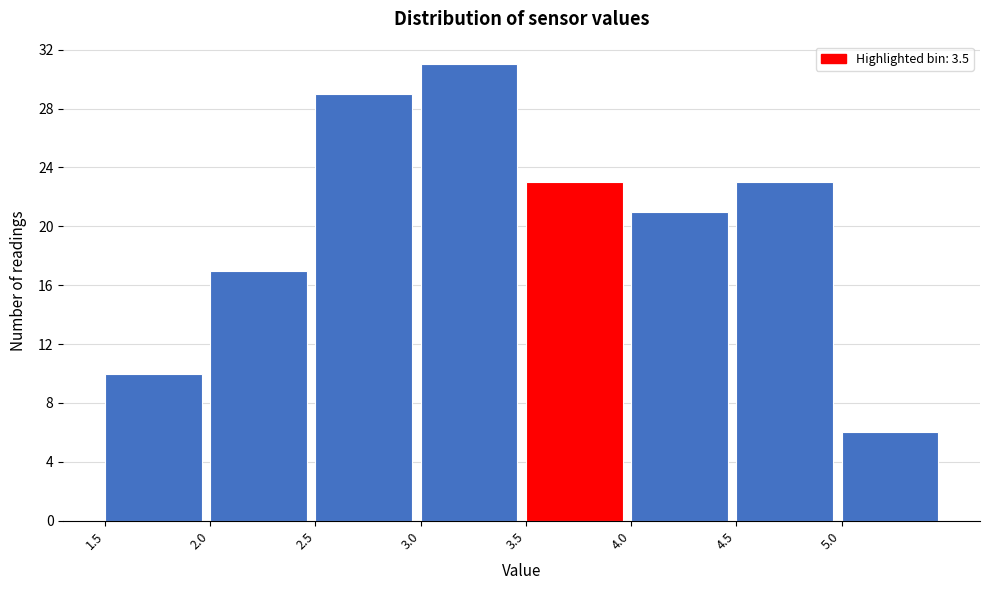

How tall is the bar that spans 2.0 to 2.5 on the x-axis? The values are not printed on the chart, so give them approximately, as read against the axis.

17